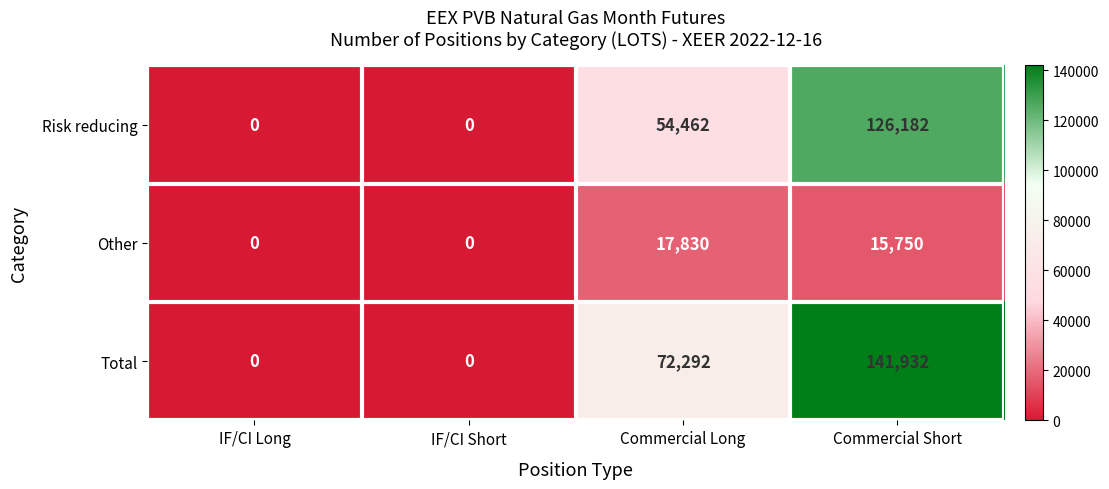

What is the sum of all Other values?

33580